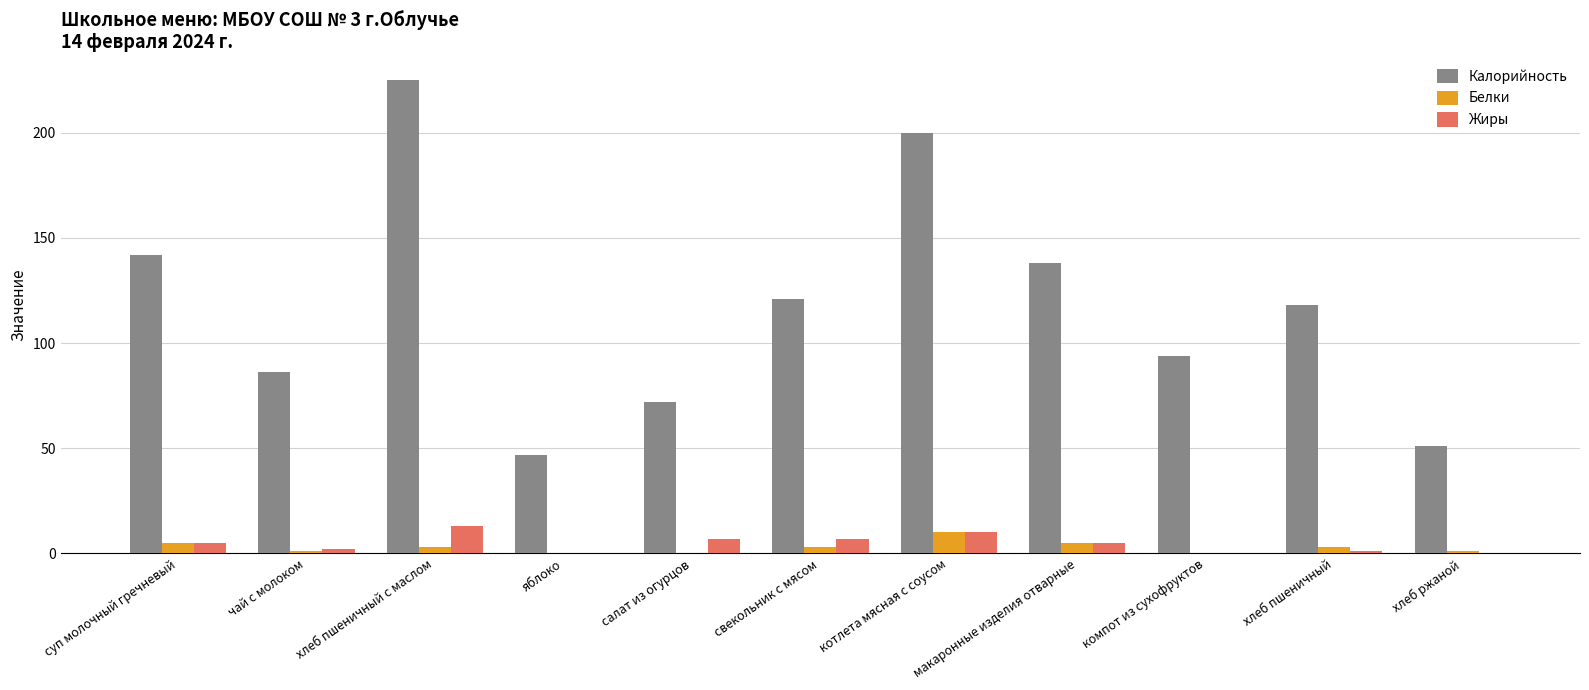

At which category is the sum across all series the highest?

хлеб пшеничный с маслом